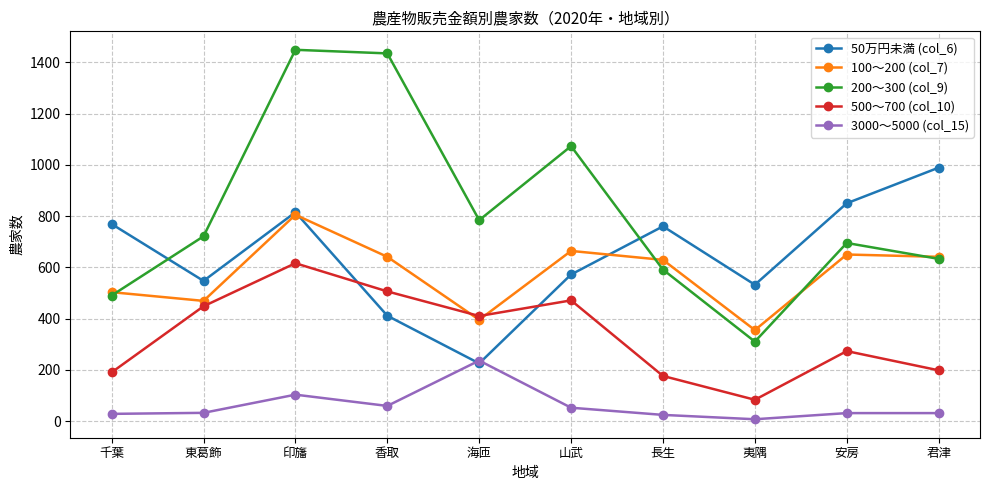

Which series has the largest range (max minus min)?

200～300 (col_9)